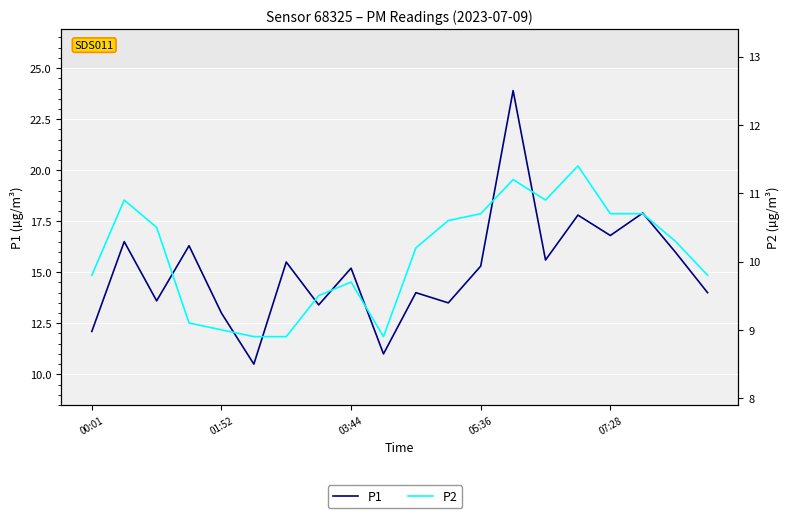

What is the difference between the maximum and second lowest values in the P2 series?

2.5